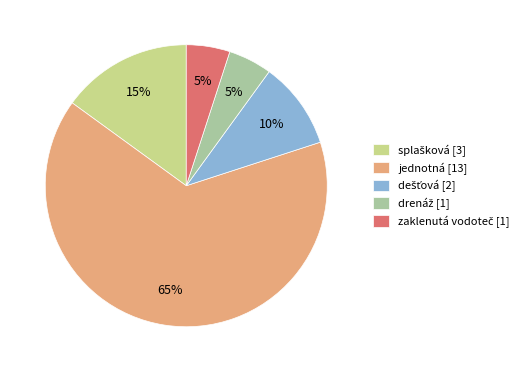

Is there any slice that represents more than half of the pie?

Yes